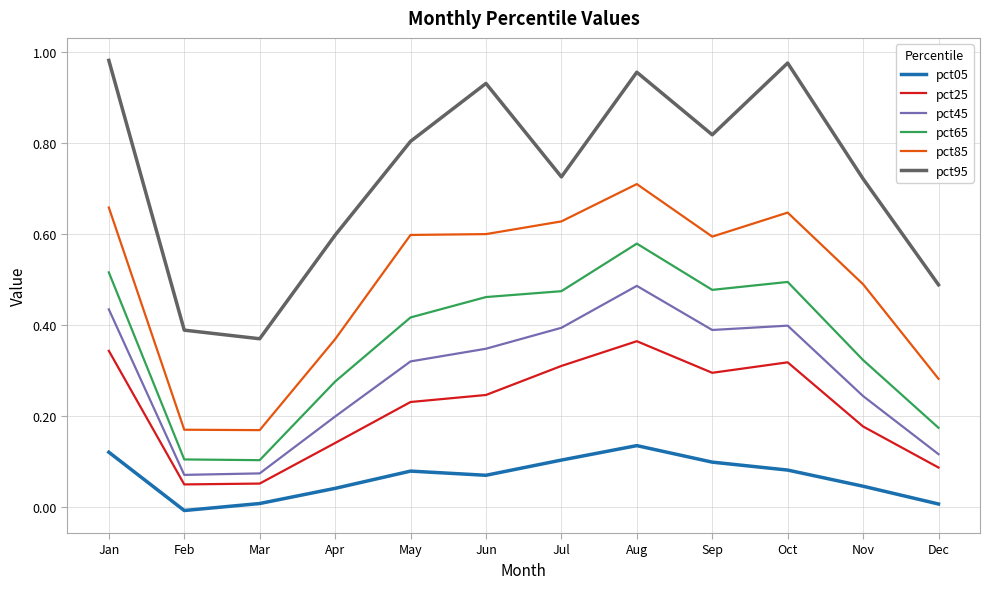

How many lines are shown in the chart?

6